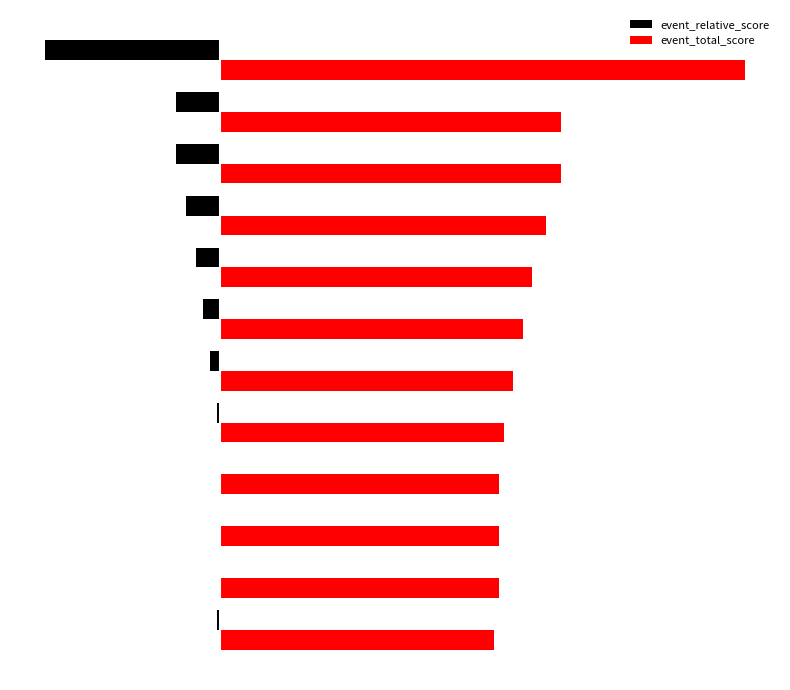

Reading left to right, what are all the values shown in this chart?

event_relative_score: -1.0	0.0	0.0	0.0	-1.0	-3.0	-5.0	-7.0	-10.0	-13.0	-13.0	-52.0
event_total_score: 81.5	82.9	82.9	82.9	84.3	87.1	89.9	92.8	97.0	101.2	101.2	156.0